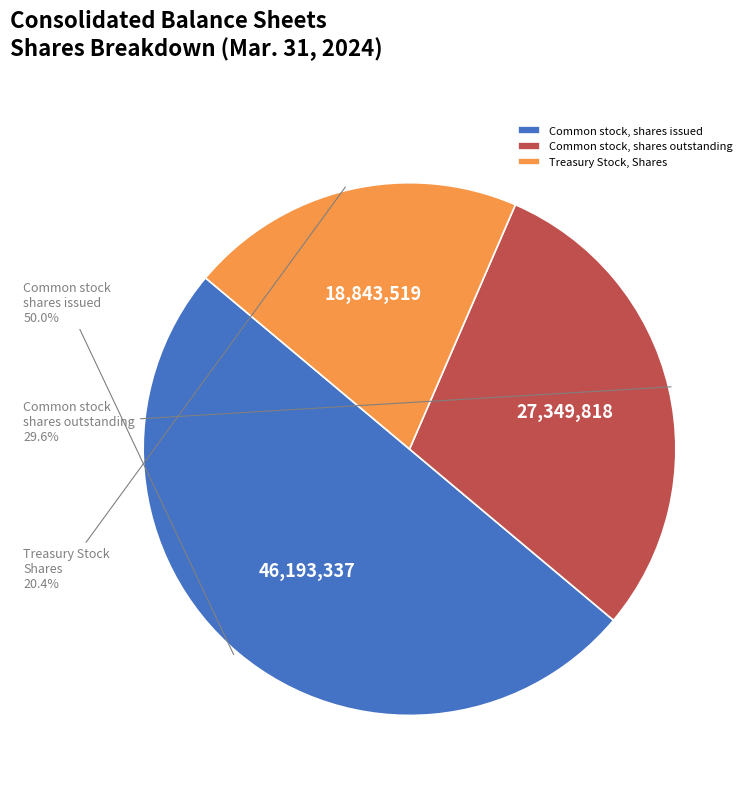

Which category has the smallest portion of the pie?

Treasury Stock, Shares